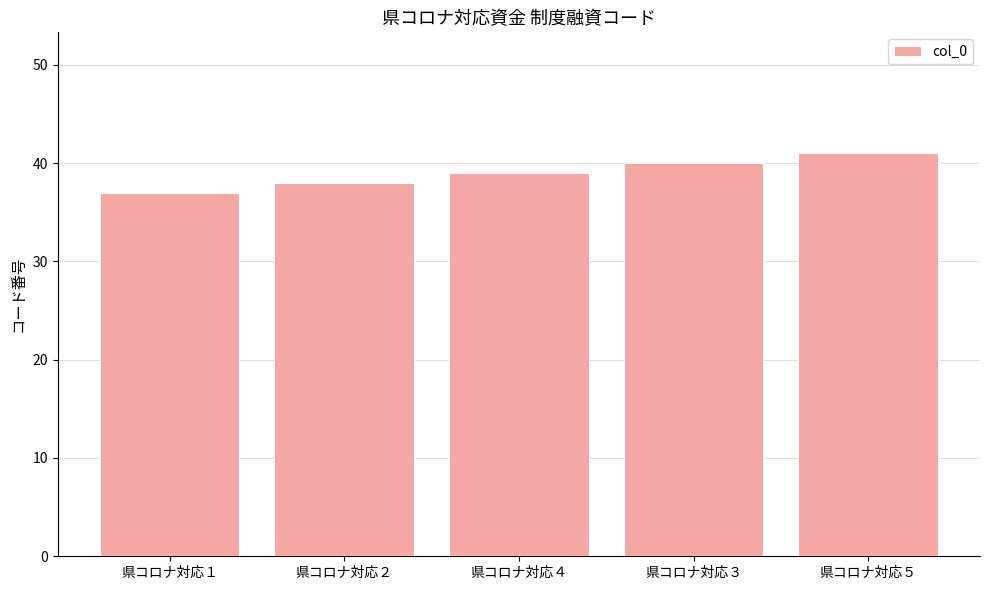

What value does the data have at 県コロナ対応２?

38